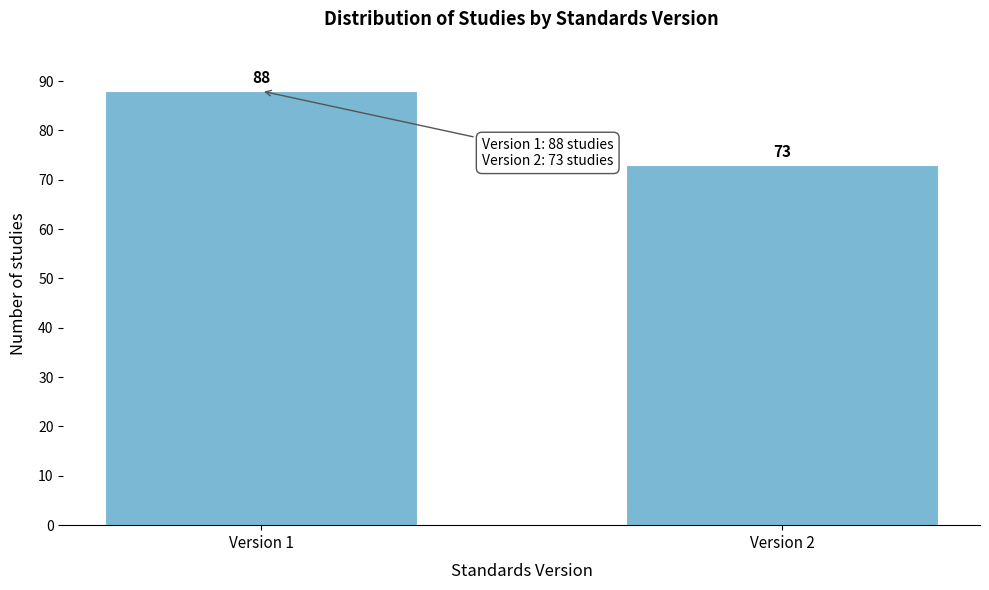

Reading left to right, extract all data points from this chart.

88	73